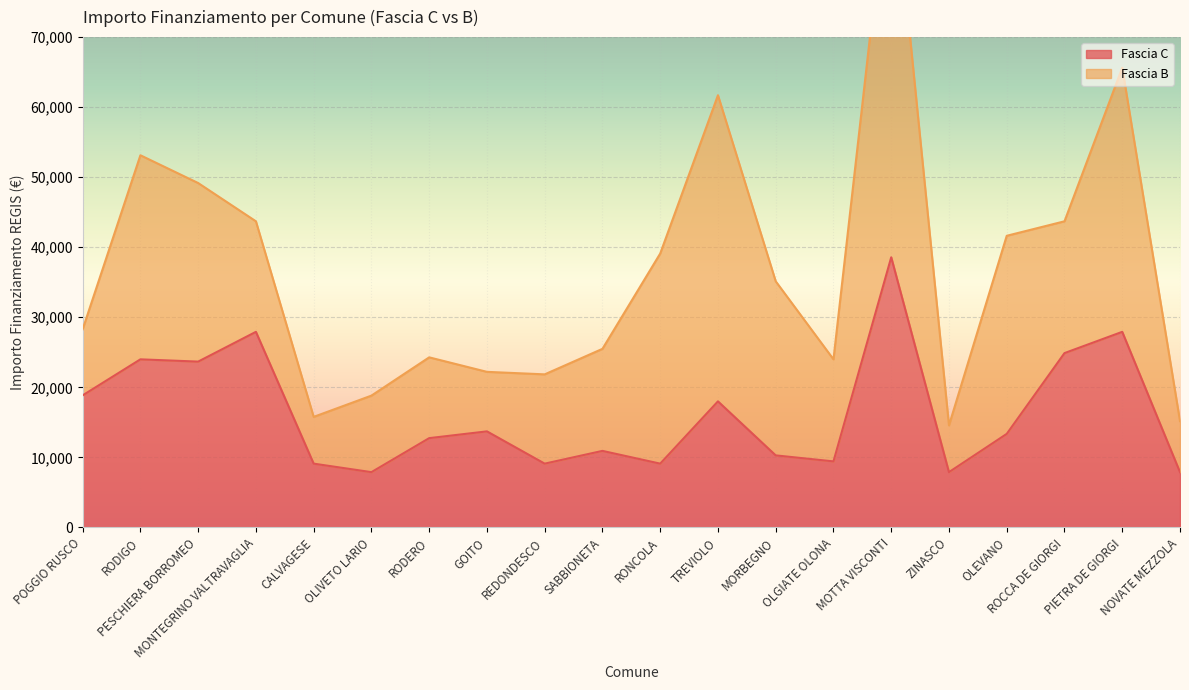

What is the sum of the values at OLEVANO and RODIGO?

37350